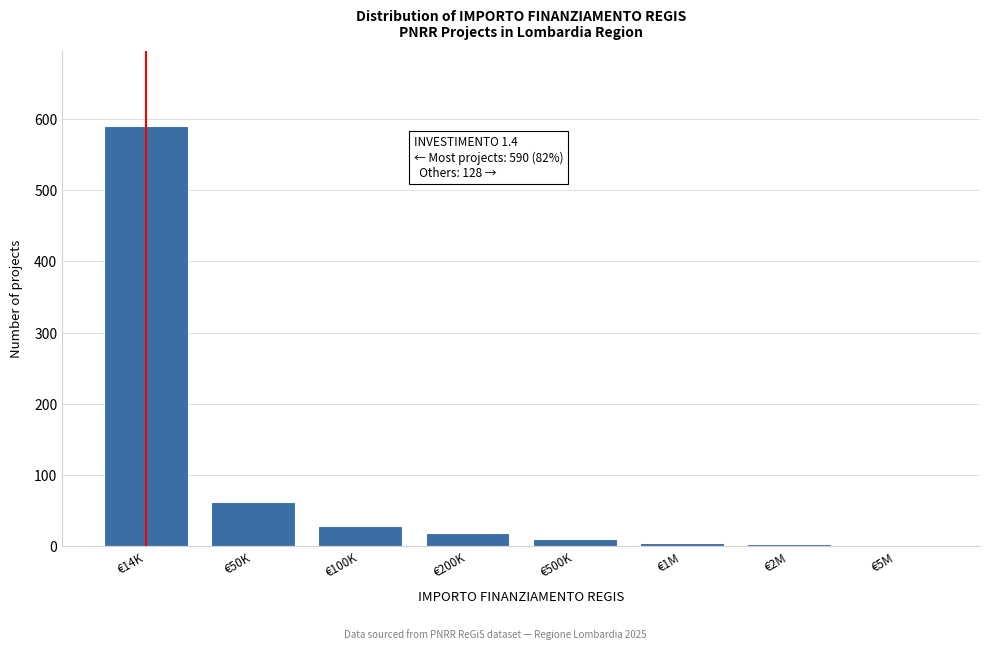

Which category has the highest value across all series?

€14K